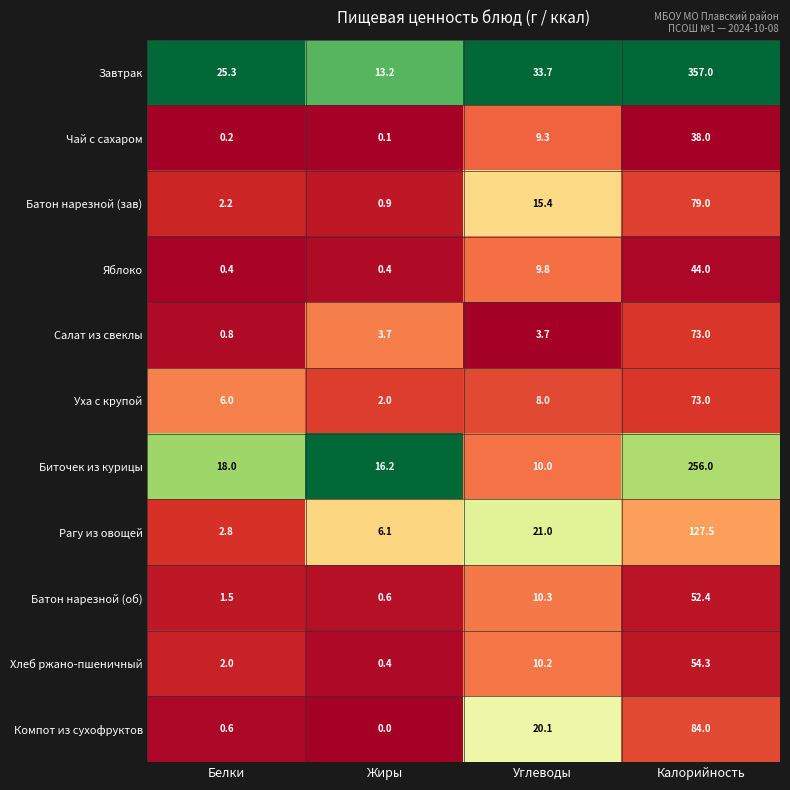

Which series has the largest total across all categories?

Завтрак